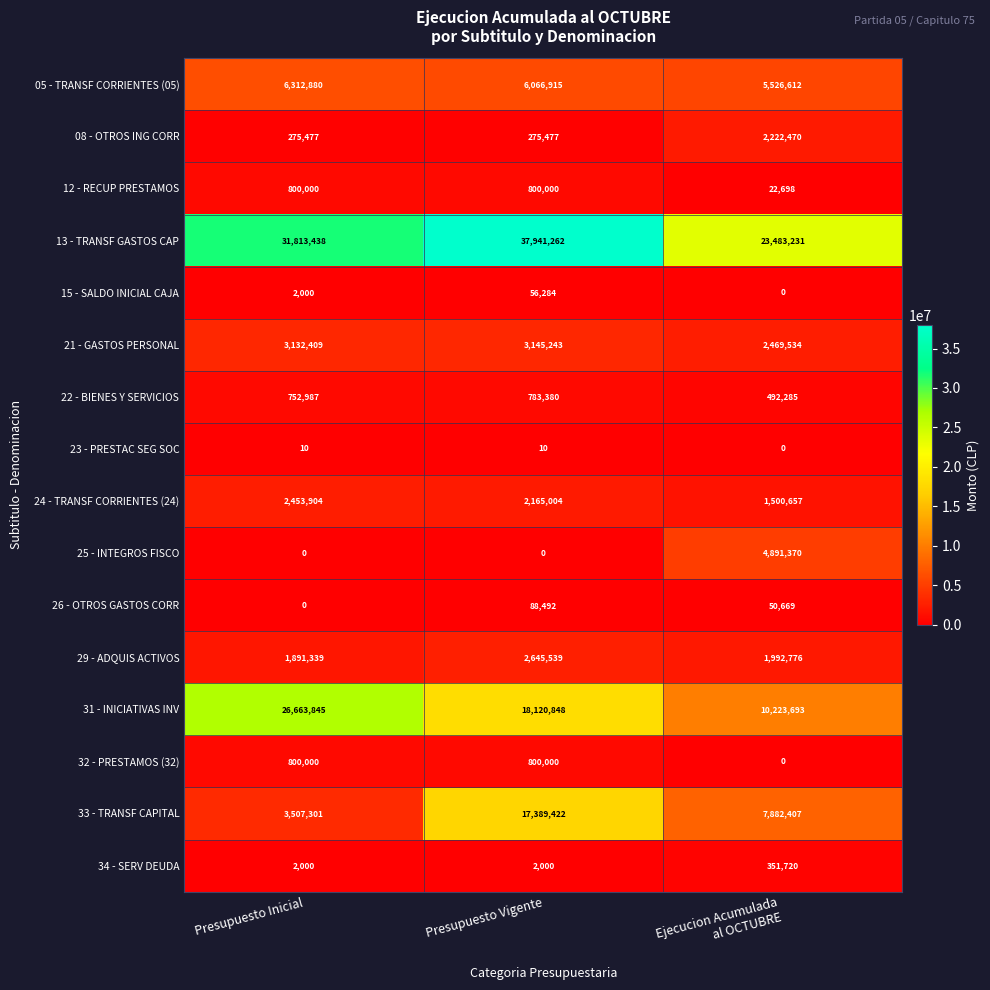

At which category does the chart reach its peak across all series?

Presupuesto Vigente